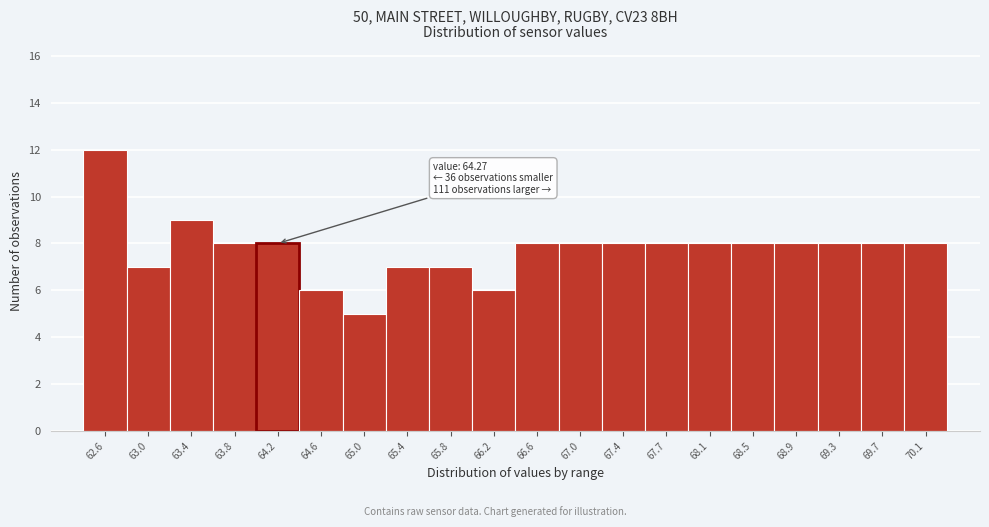

Reading right to left, list all the values displayed in this chart.

8	8	8	8	8	8	8	8	8	8	6	7	7	5	6	8	8	9	7	12